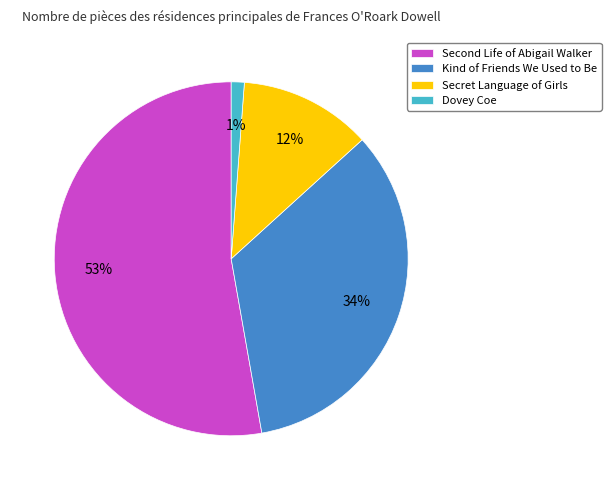

To the nearest percent, what is the combined percentage of Secret Language of Girls and Dovey Coe?

13%